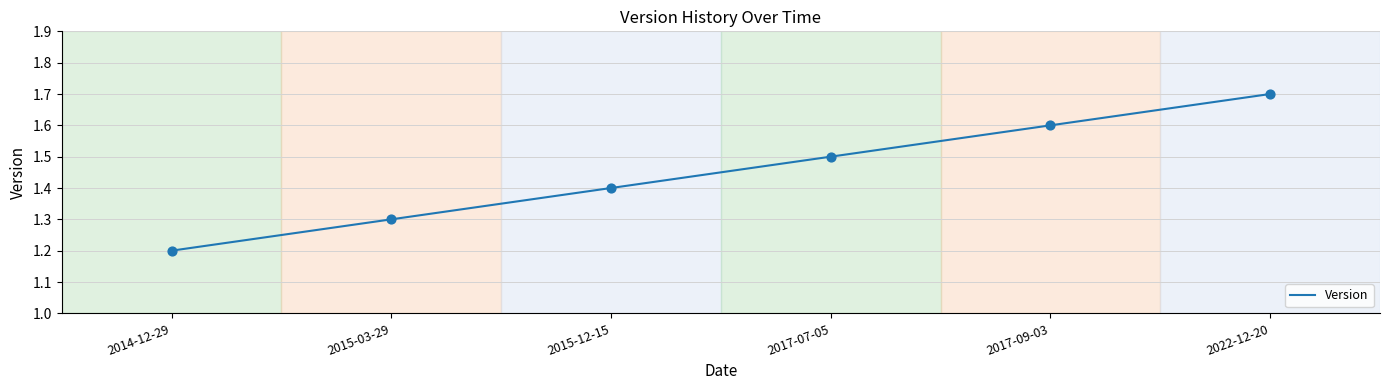

Which has a higher value, 2014-12-29 or 2022-12-20?

2022-12-20